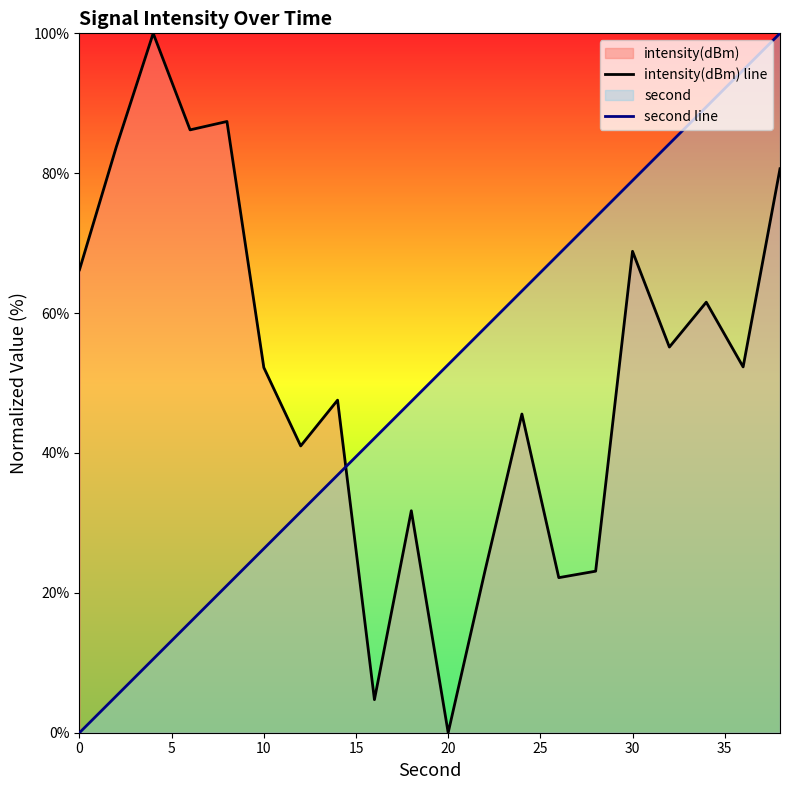

At how many categories does at least one series exceed 72?

10